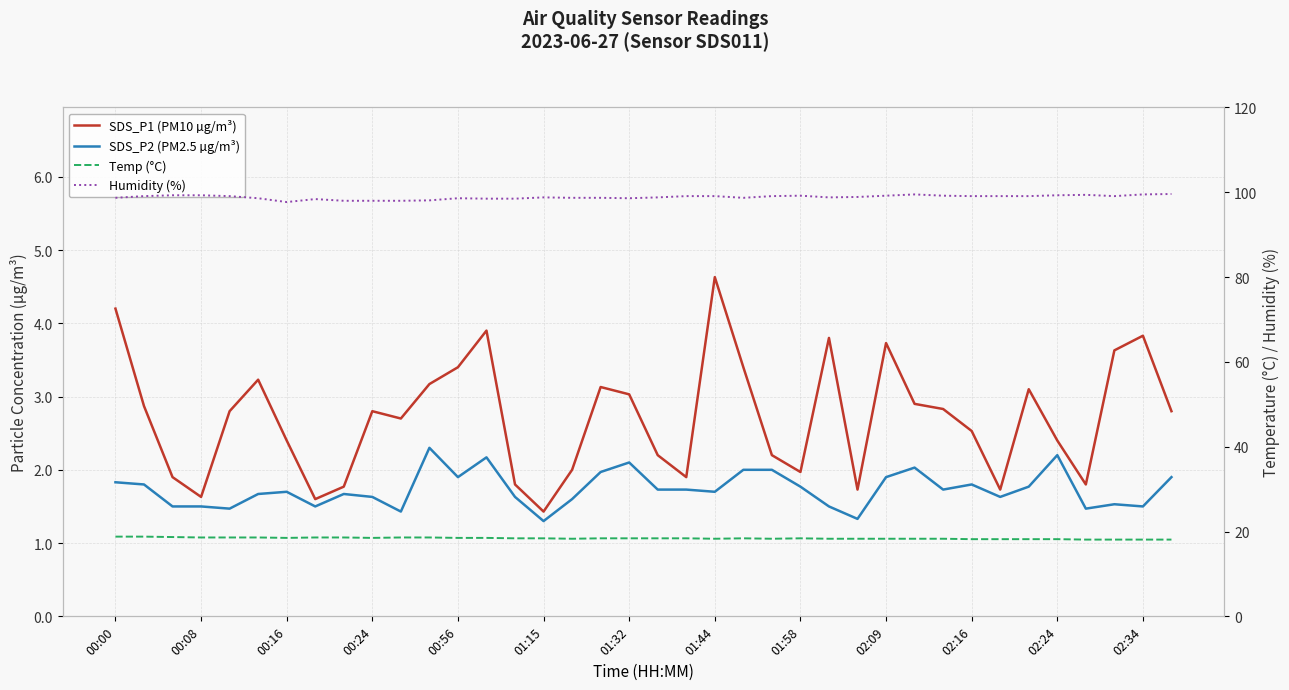

True or false: Temp (°C) and Humidity (%) intersect in this chart.

False